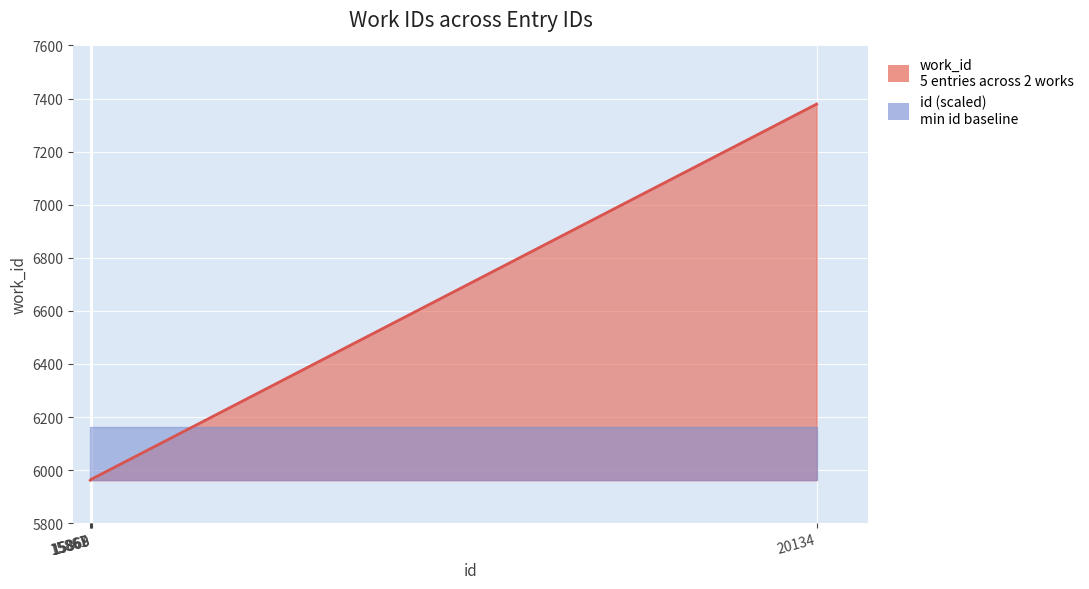

What is the change in value from 15868 to 20134?

+1413